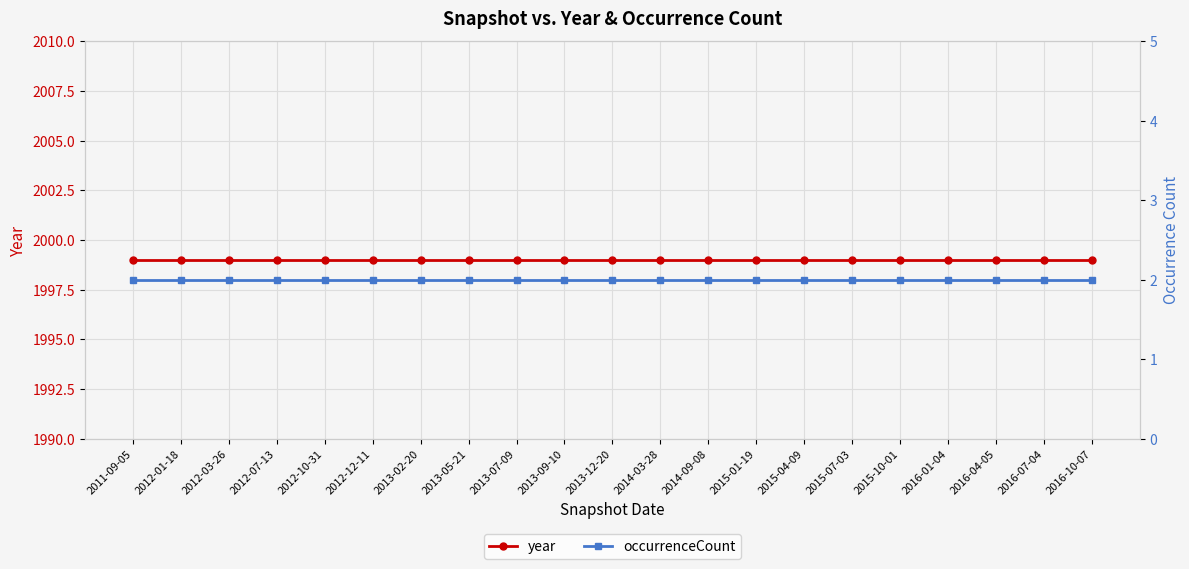

Which category has the lowest value in the occurrenceCount series?

2011-09-05